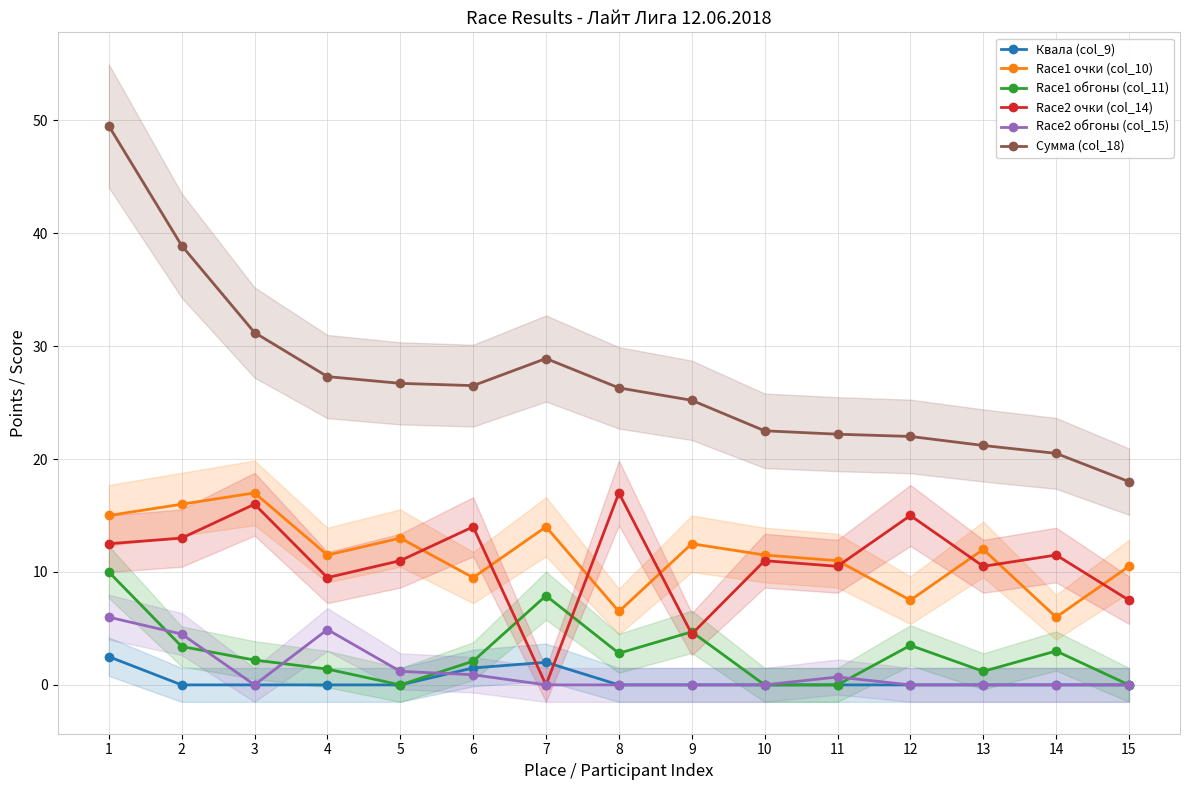

True or false: Race2 обгоны (col_15) and Сумма (col_18) cross at least once.

False